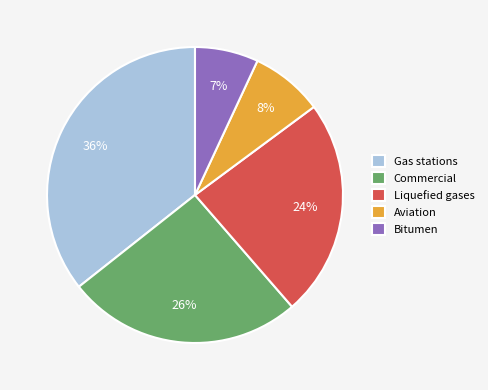

Does Liquefied gases represent more than half of the total?

No